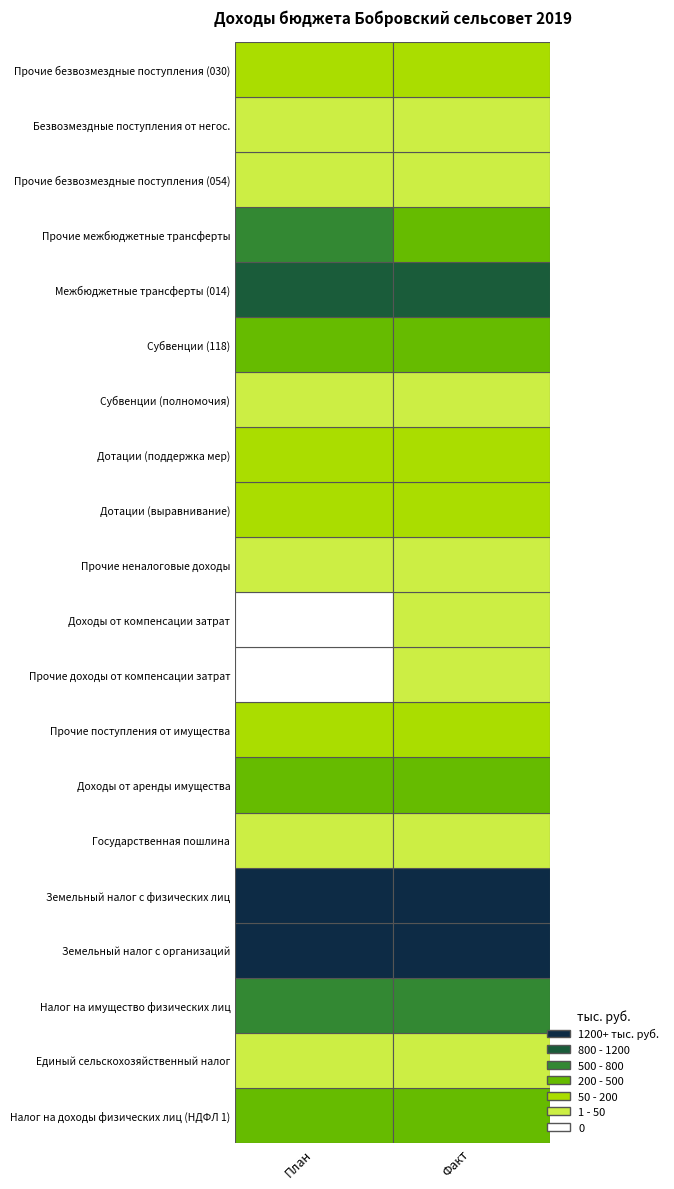

Which category has the lowest value in the Доходы от компенсации затрат series?

План